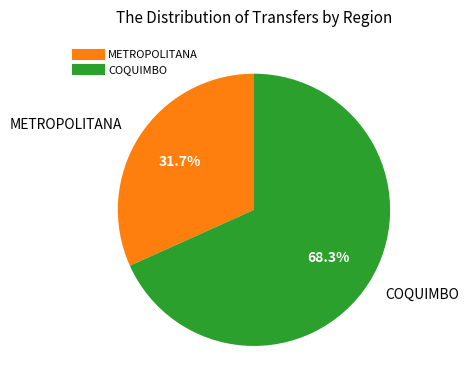

How many segments does this pie chart have?

2